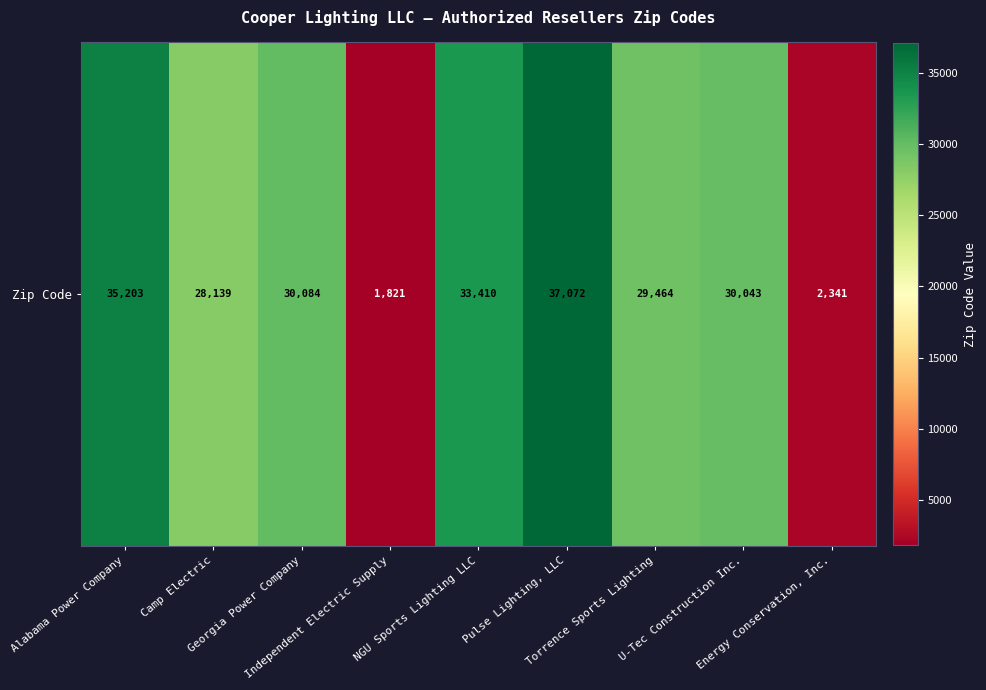

What is the sum of all values?

227577